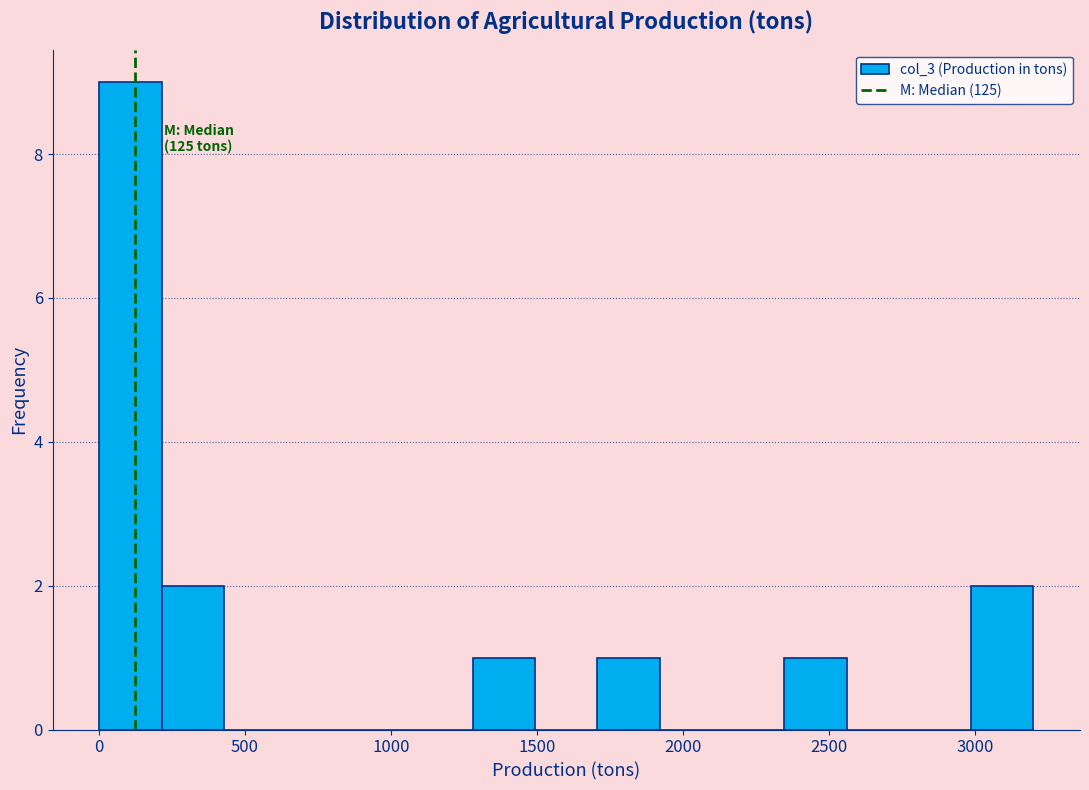

Which range on the x-axis has the tallest bar?

0 to 200